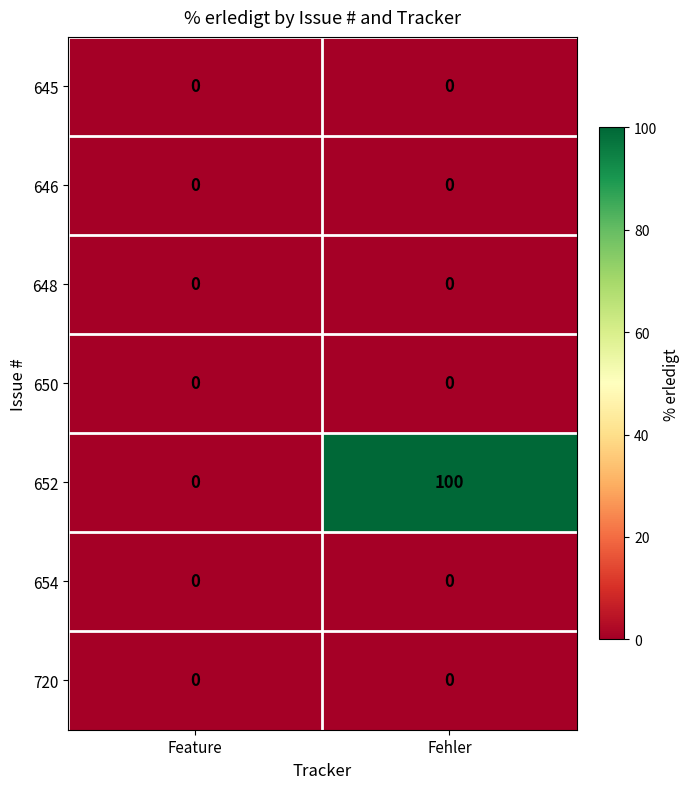

At how many categories does at least one series exceed 94?

1